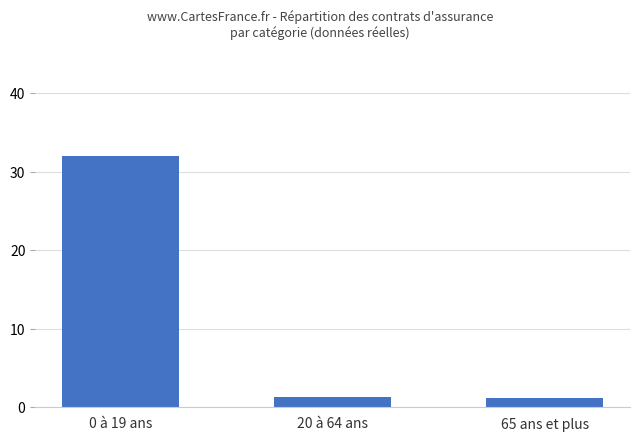

True or false: the data shows 1.3 at 20 à 64 ans.

True